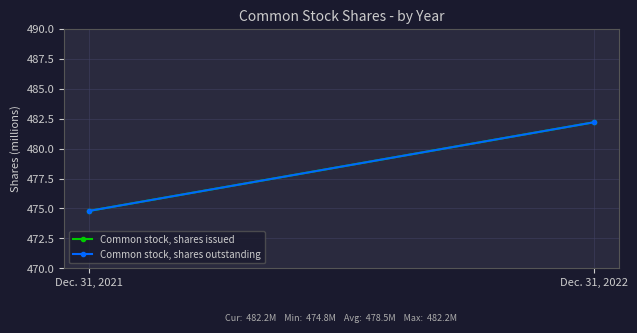

At which category is the sum across all series the highest?

Dec. 31, 2022